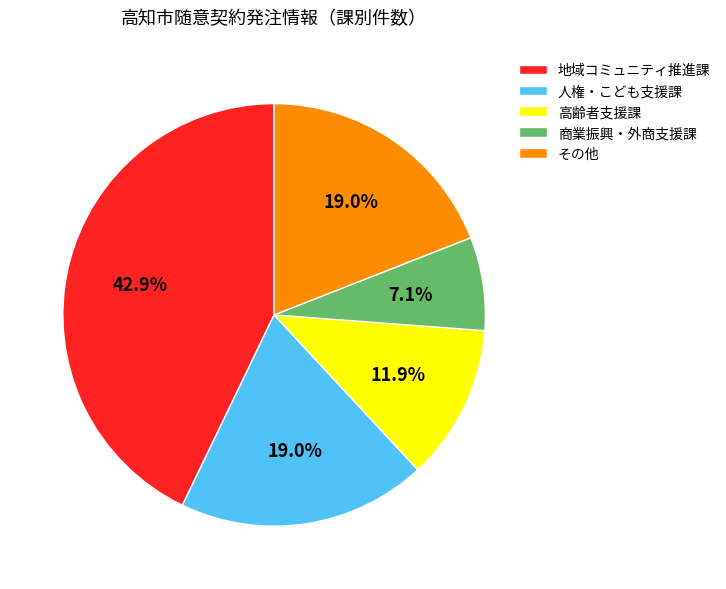

Between 高齢者支援課 and 商業振興・外商支援課, which is larger?

高齢者支援課